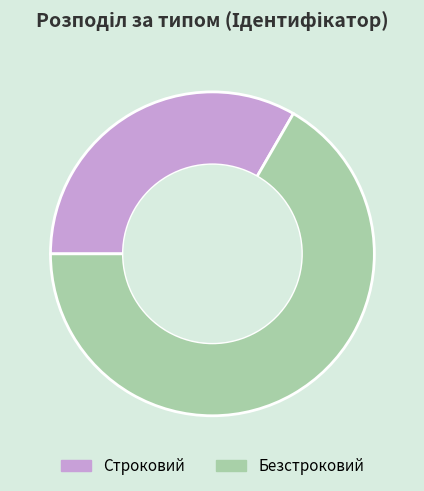

True or false: Безстроковий accounts for 67% of the total.

True